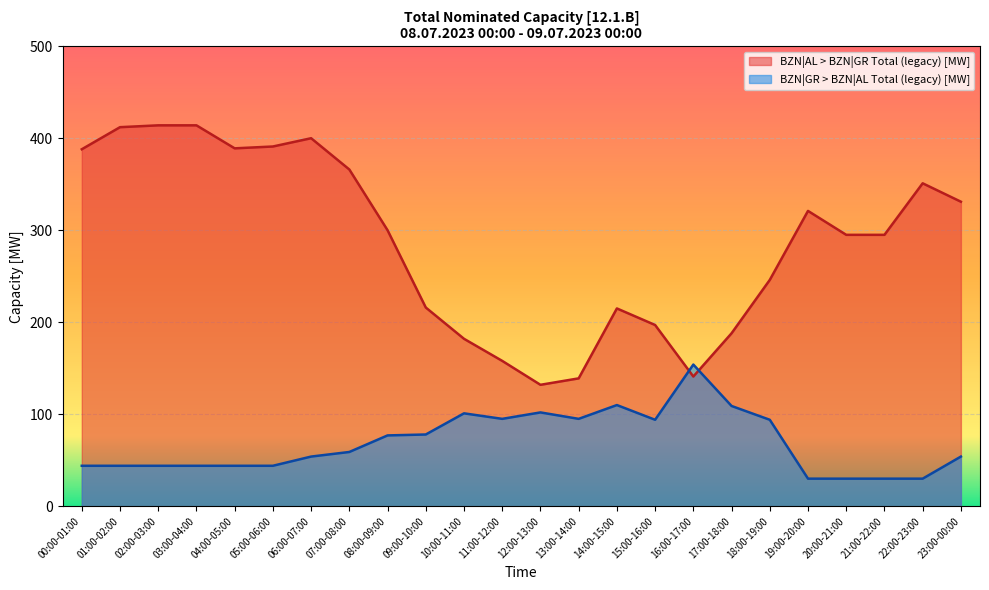

True or false: BZN|AL > BZN|GR Total (legacy) [MW] has a value of 158 at 11:00-12:00.

True